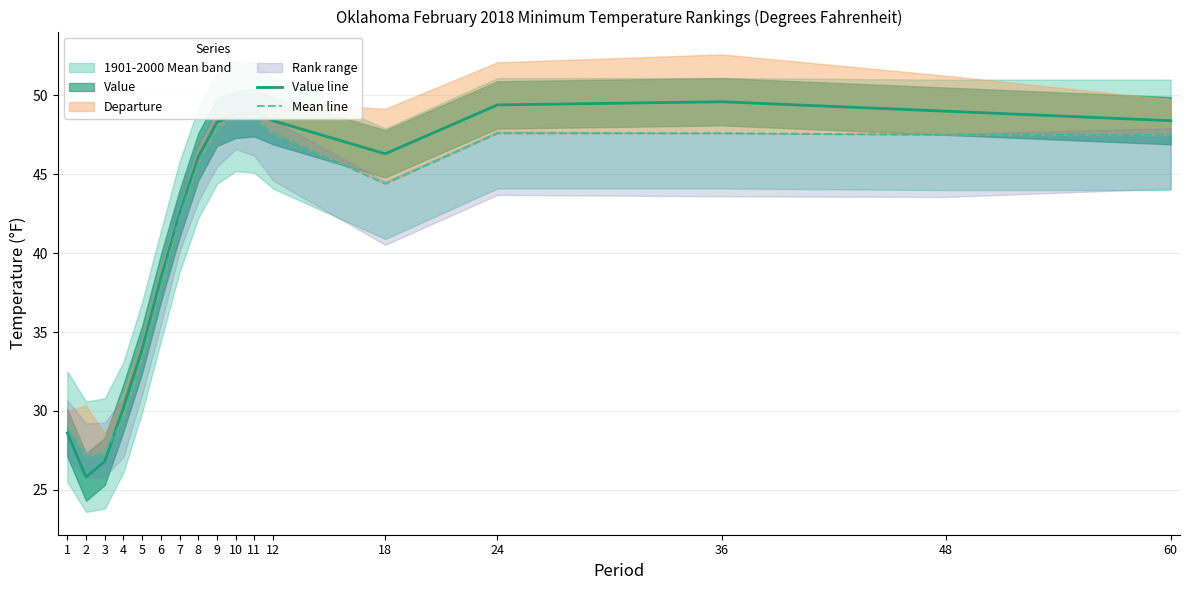

True or false: Value line has a value of 44.3 at 4.

False